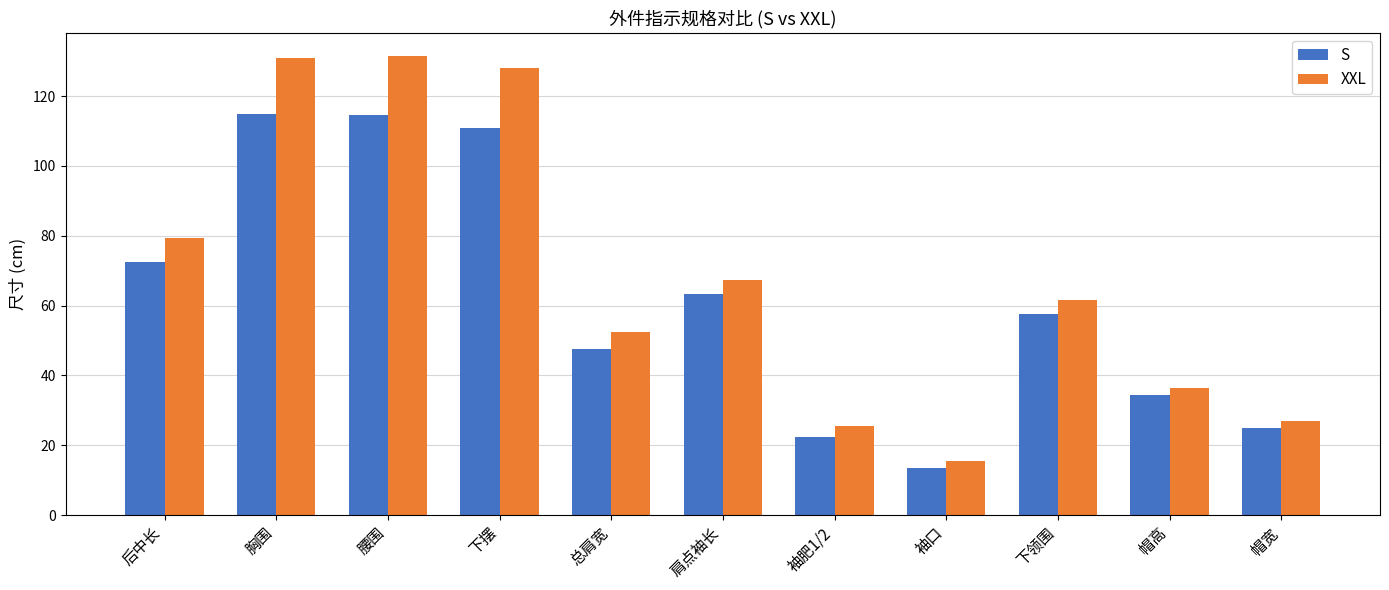

Which series has the largest total across all categories?

XXL